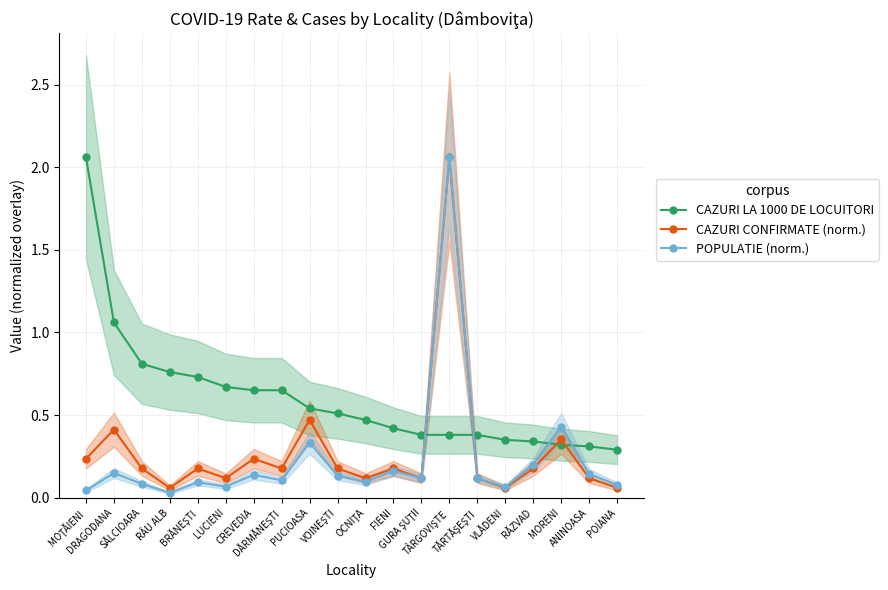

At which category does the chart reach its peak across all series?

MOŢĂIENI